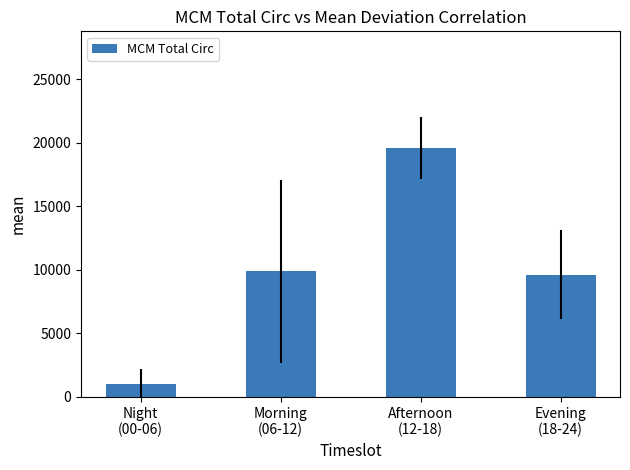

Which category has the lowest value across all series?

Night
(00-06)